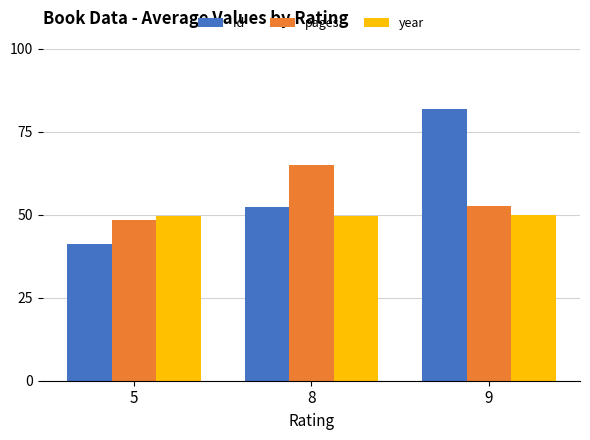

List the series in order of their peak value, highest first.

id, pages, year